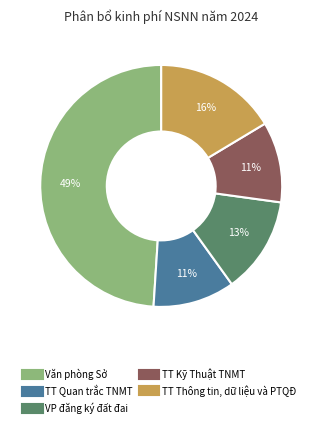

Count the number of slices in the pie.

5